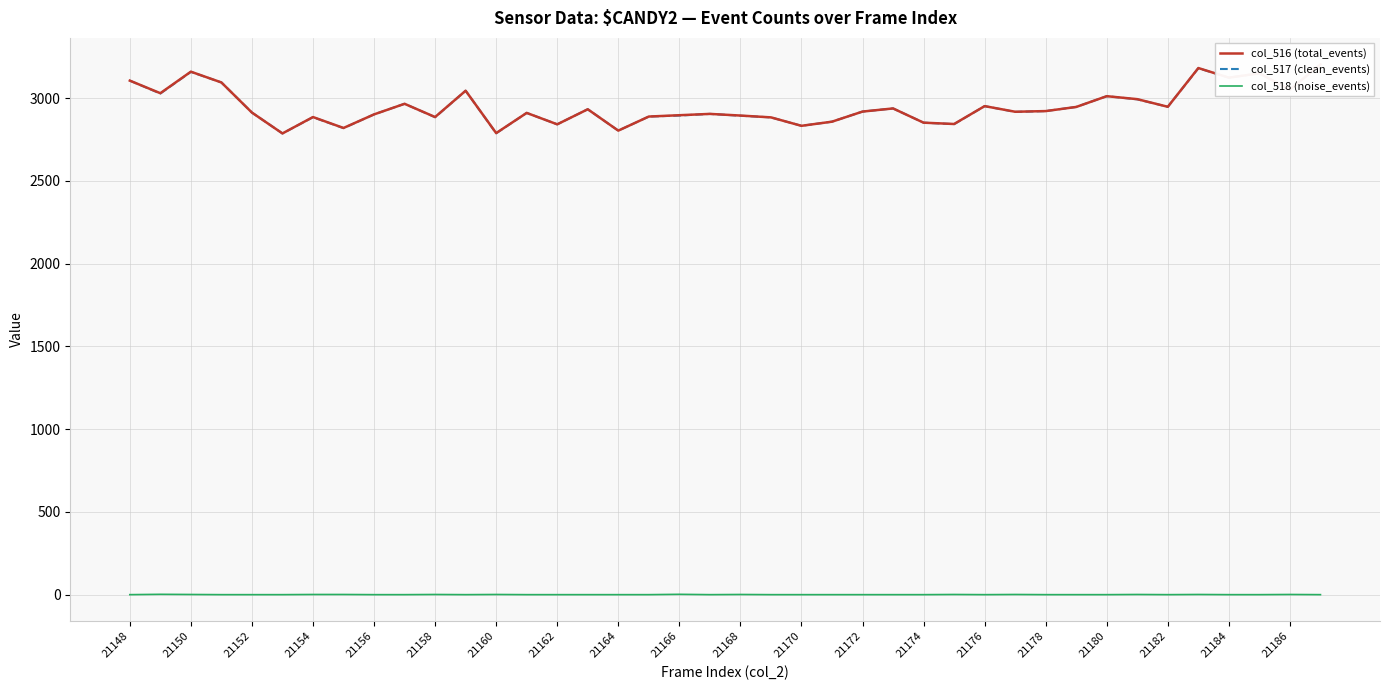

Reading left to right, what are all the values shown in this chart?

col_516 (total_events): 3105	3029	3159	3094	2912	2786	2885	2819	2901	2965	2885	3044	2788	2910	2841	2932	2803	2888	2896	2904	2894	2883	2832	2857	2918	2937	2851	2843	2951	2917	2921	2946	3011	2993	2947	3181	3123	3149	3051	3203
col_517 (clean_events): 3105	3027	3158	3094	2912	2786	2884	2818	2901	2965	2884	3044	2787	2910	2841	2932	2803	2888	2894	2904	2893	2883	2832	2857	2918	2937	2851	2842	2951	2916	2921	2946	3011	2992	2947	3180	3123	3149	3050	3203
col_518 (noise_events): 0	2	1	0	0	0	1	1	0	0	1	0	1	0	0	0	0	0	2	0	1	0	0	0	0	0	0	1	0	1	0	0	0	1	0	1	0	0	1	0